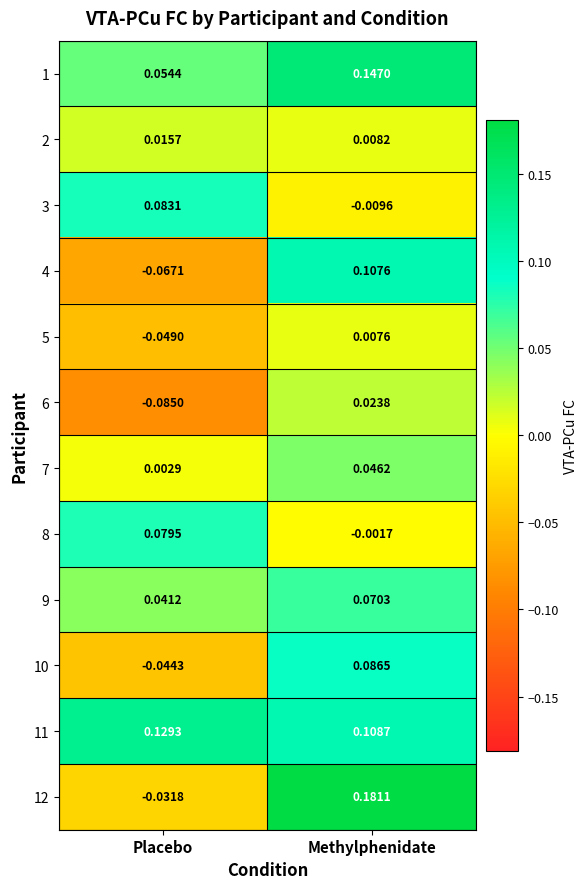

Where is 5 nearest to the value 0?

Methylphenidate